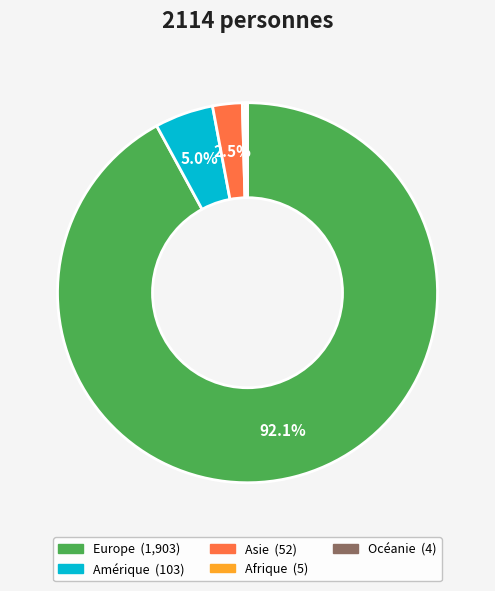

What percentage is NOT represented by Europe?

7.9%